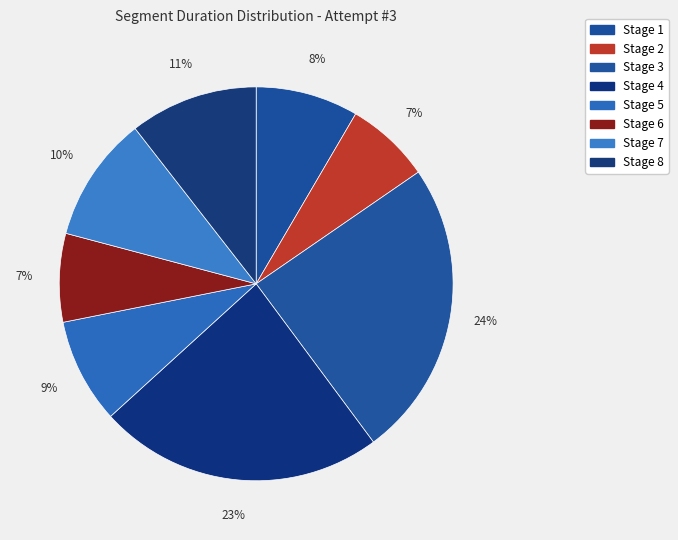

What percentage is the Stage 5 slice, to the nearest percent?

9%